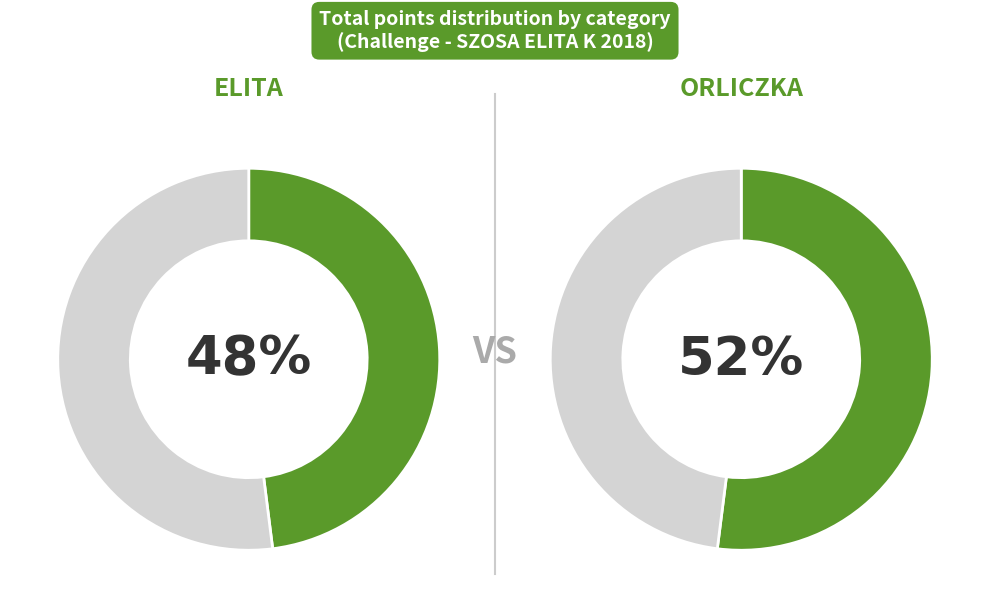

How many segments does this pie chart have?

2